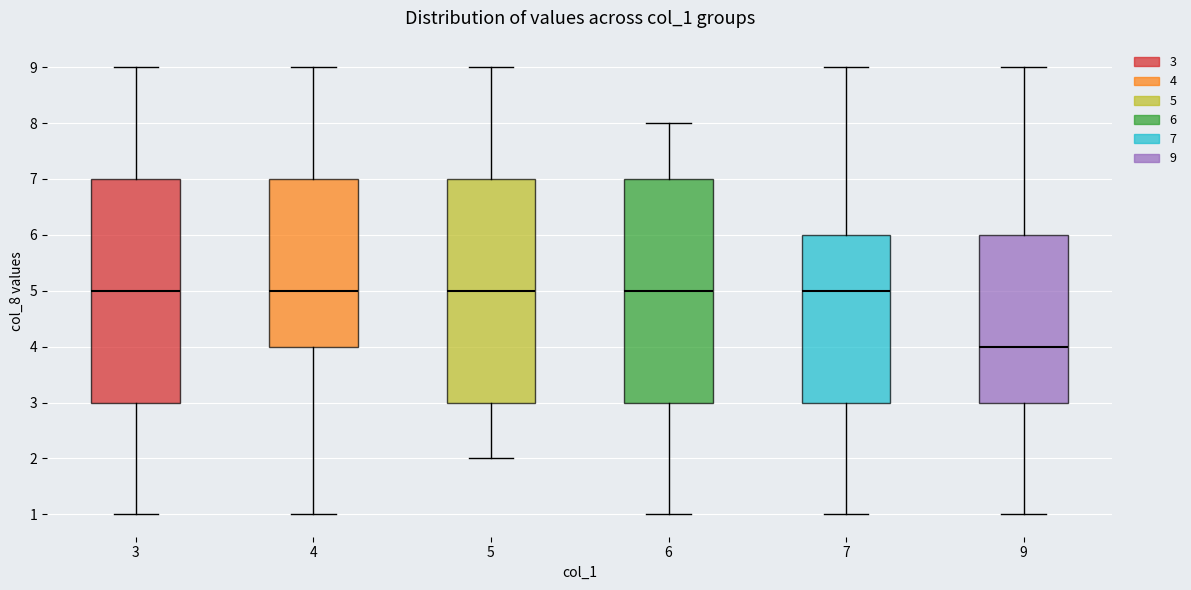

Reading left to right, read every box against the y-axis: the position of its median line, the range the box covers, and the ends of its whiskers. The values are not printed on the chart, so give them approximately, as read against the axis.

3: median 5, box 3 to 7, whiskers 1 to 9
4: median 5, box 4 to 7, whiskers 1 to 9
5: median 5, box 3 to 7, whiskers 2 to 9
6: median 5, box 3 to 7, whiskers 1 to 8
7: median 5, box 3 to 6, whiskers 1 to 9
9: median 4, box 3 to 6, whiskers 1 to 9